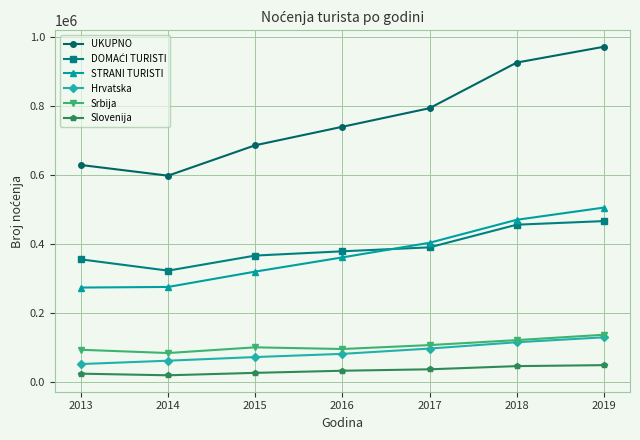

At how many categories does at least one series exceed 482792?

7